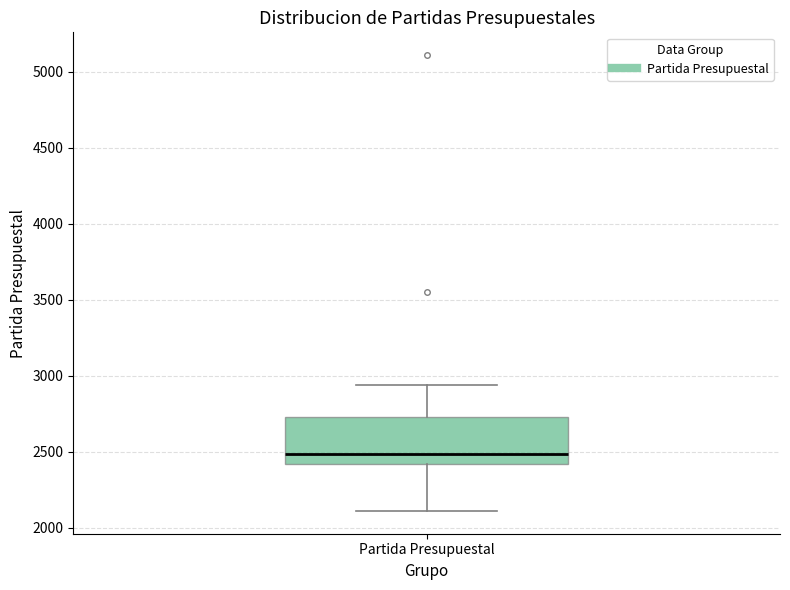

Where does the median line of the box for Partida Presupuestal sit on the y-axis? The values are not printed on the chart, so give them approximately, as read against the axis.

2500